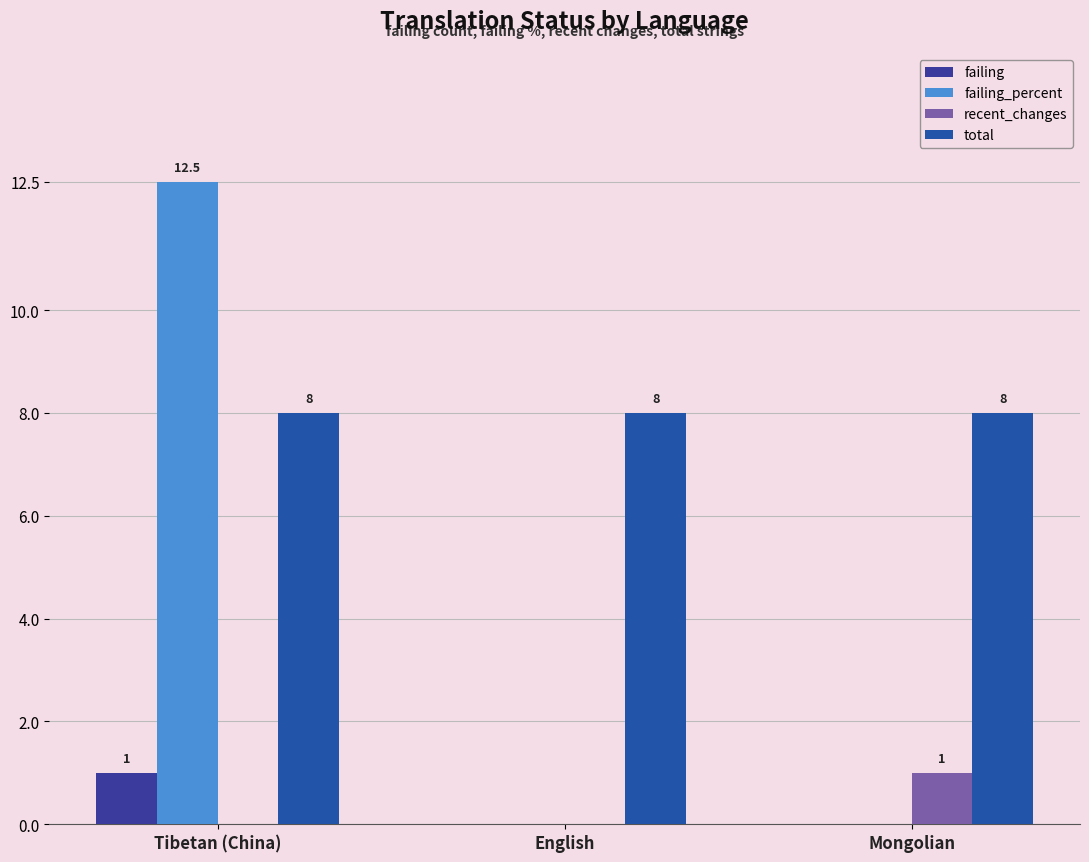

What is the average value of the total series?

8.0